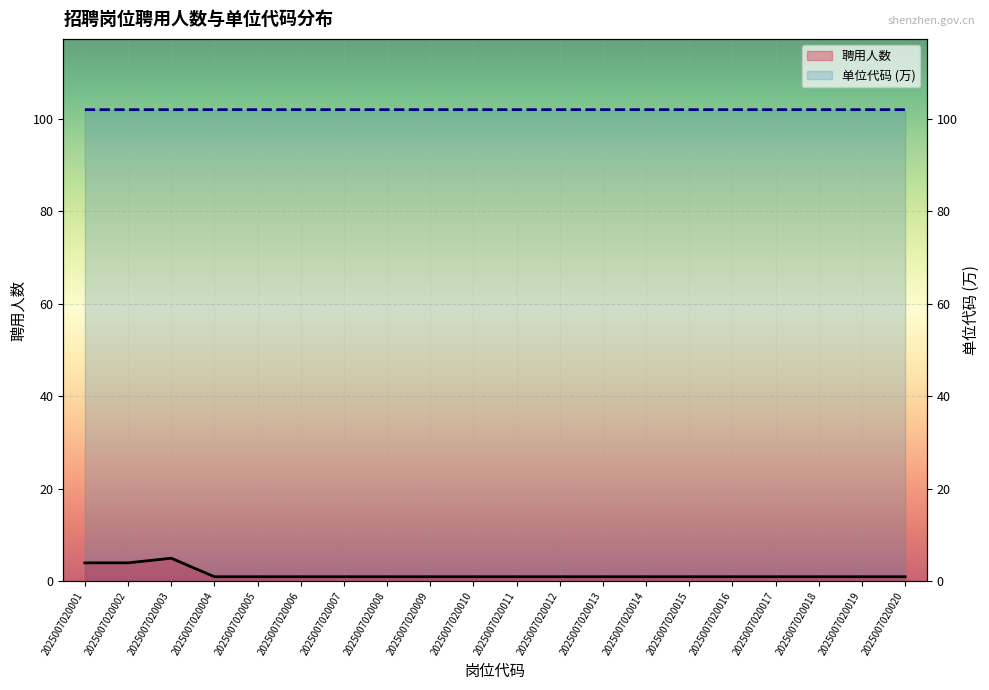

How many interior local peaks does the 聘用人数 series have?

1